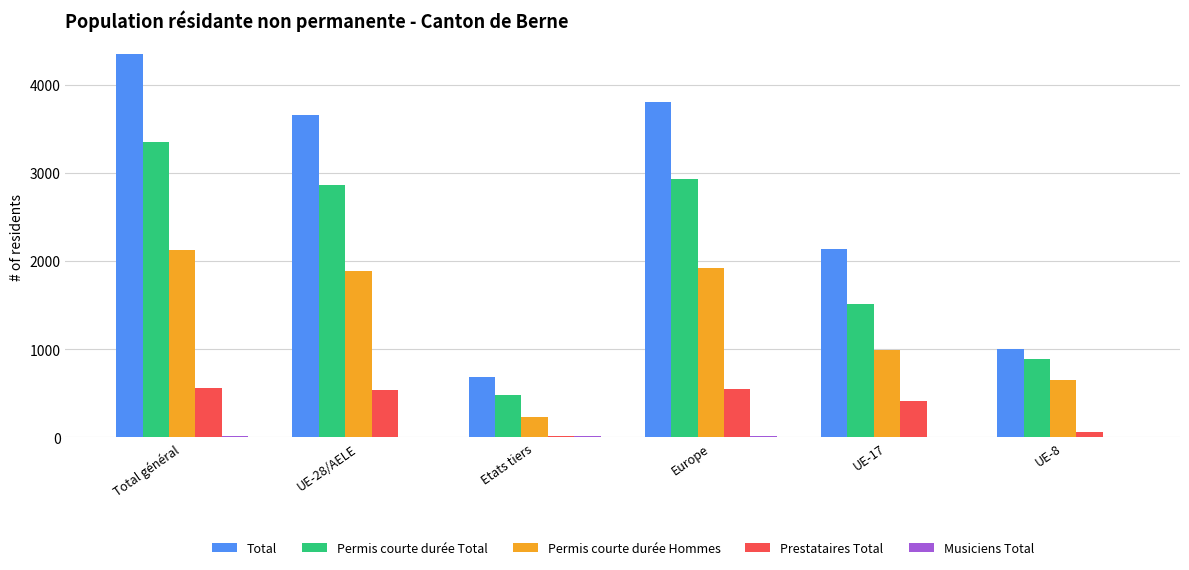

Which series has the largest total across all categories?

Total